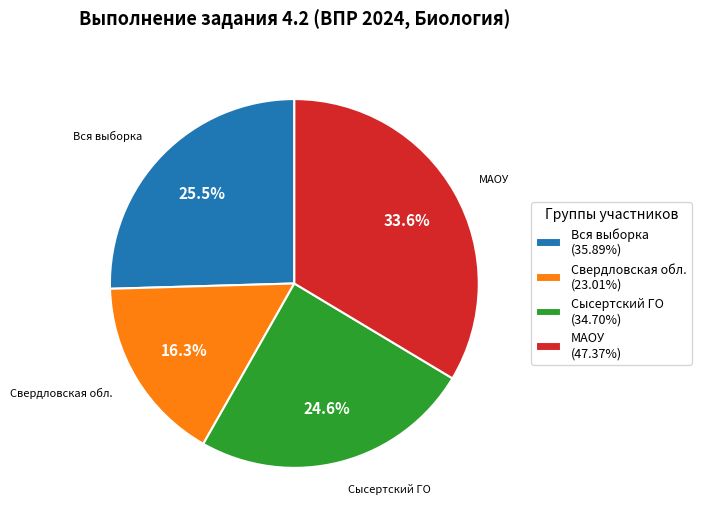

Is there a majority slice in this chart?

No